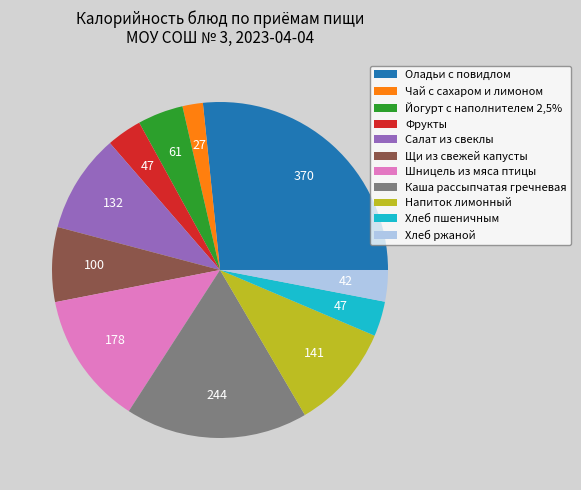

What is the largest slice in the pie chart?

Оладьи с повидлом